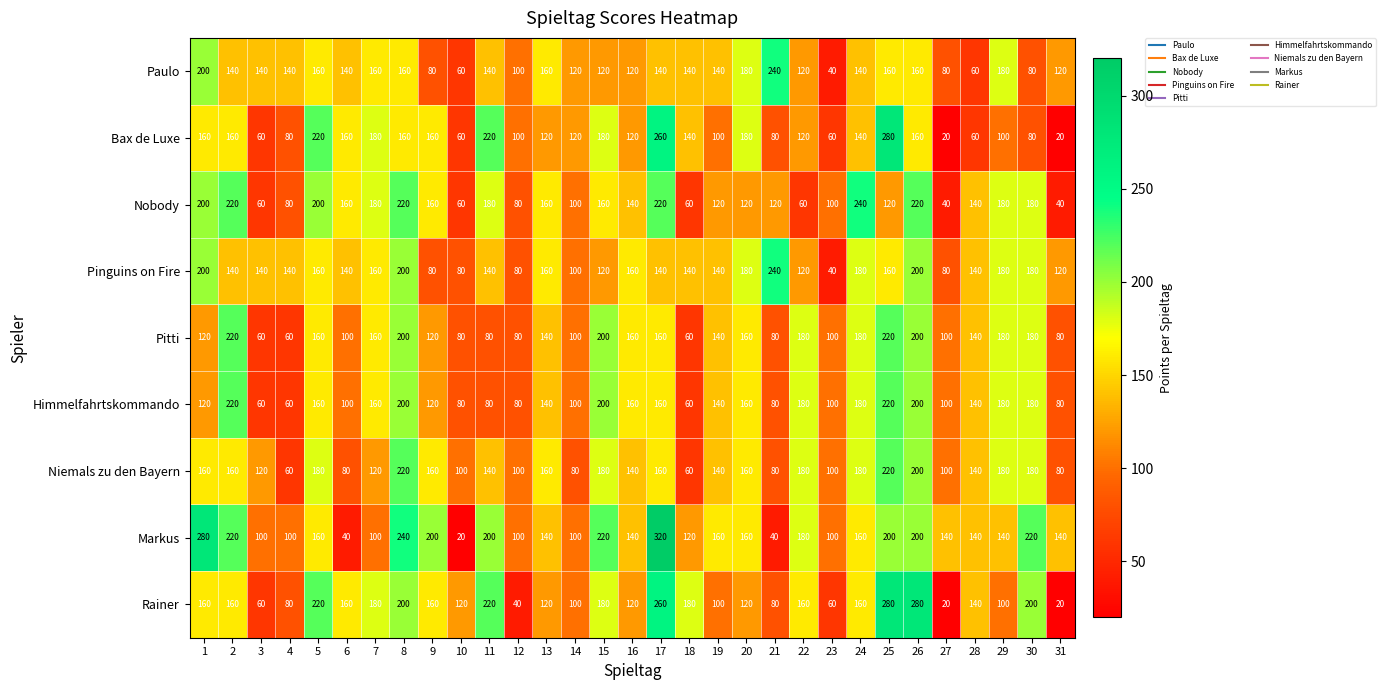

True or false: Nobody has a value of 52 at 27.

False